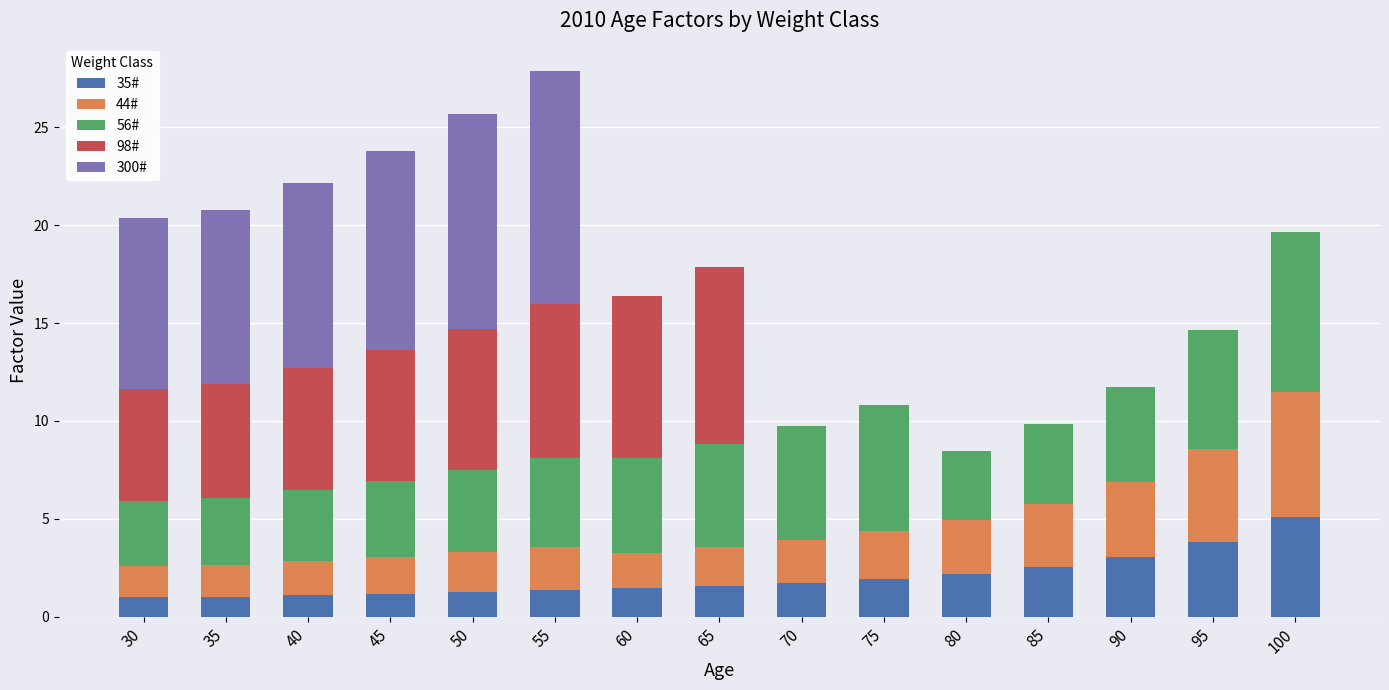

What is the approximate value of 35# at 50?

1.3